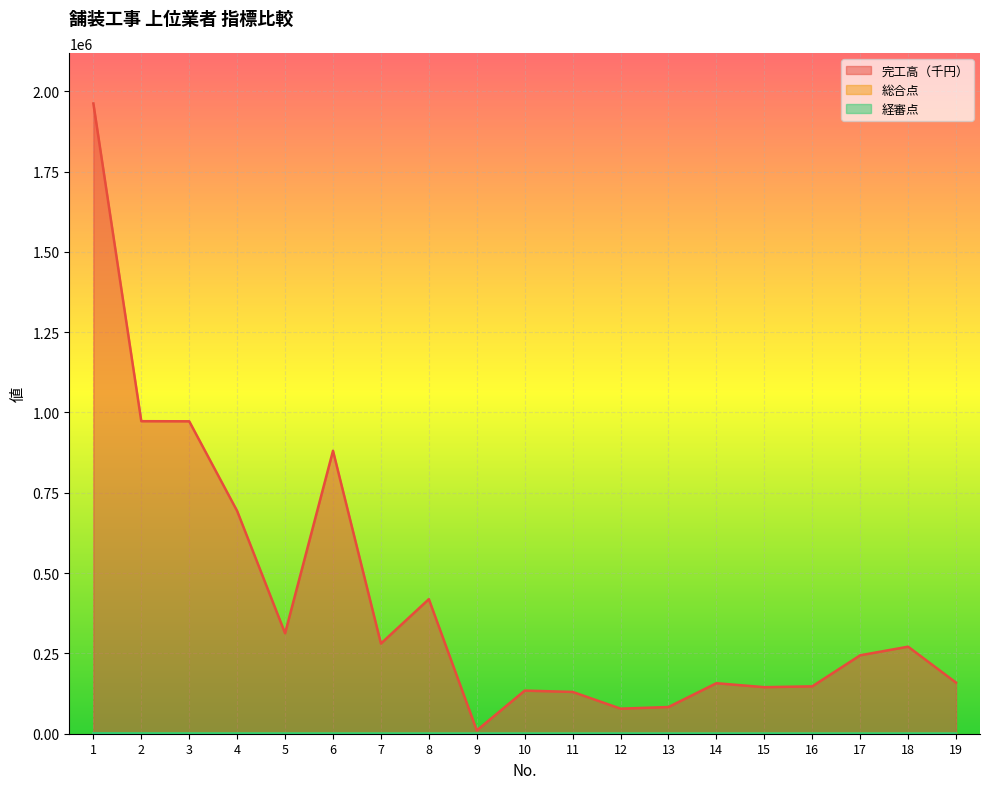

Is the value of 総合点 at 13 greater than the value of 経審点 at 8?

Yes